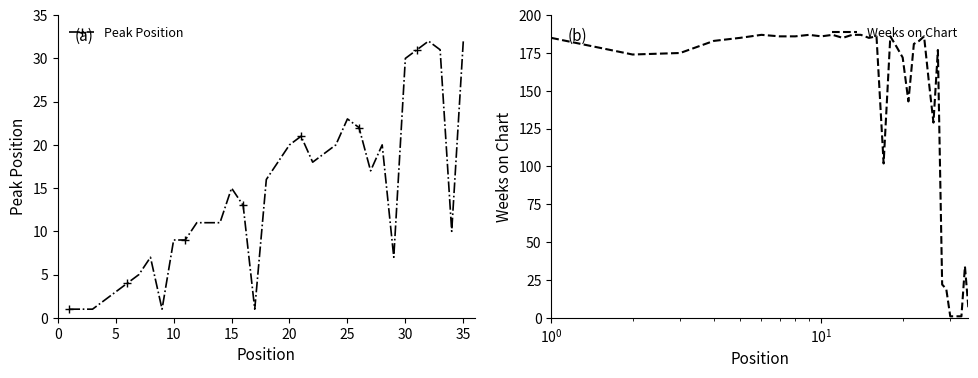

How many intersections are there between Weeks on Chart and Peak Position?

3